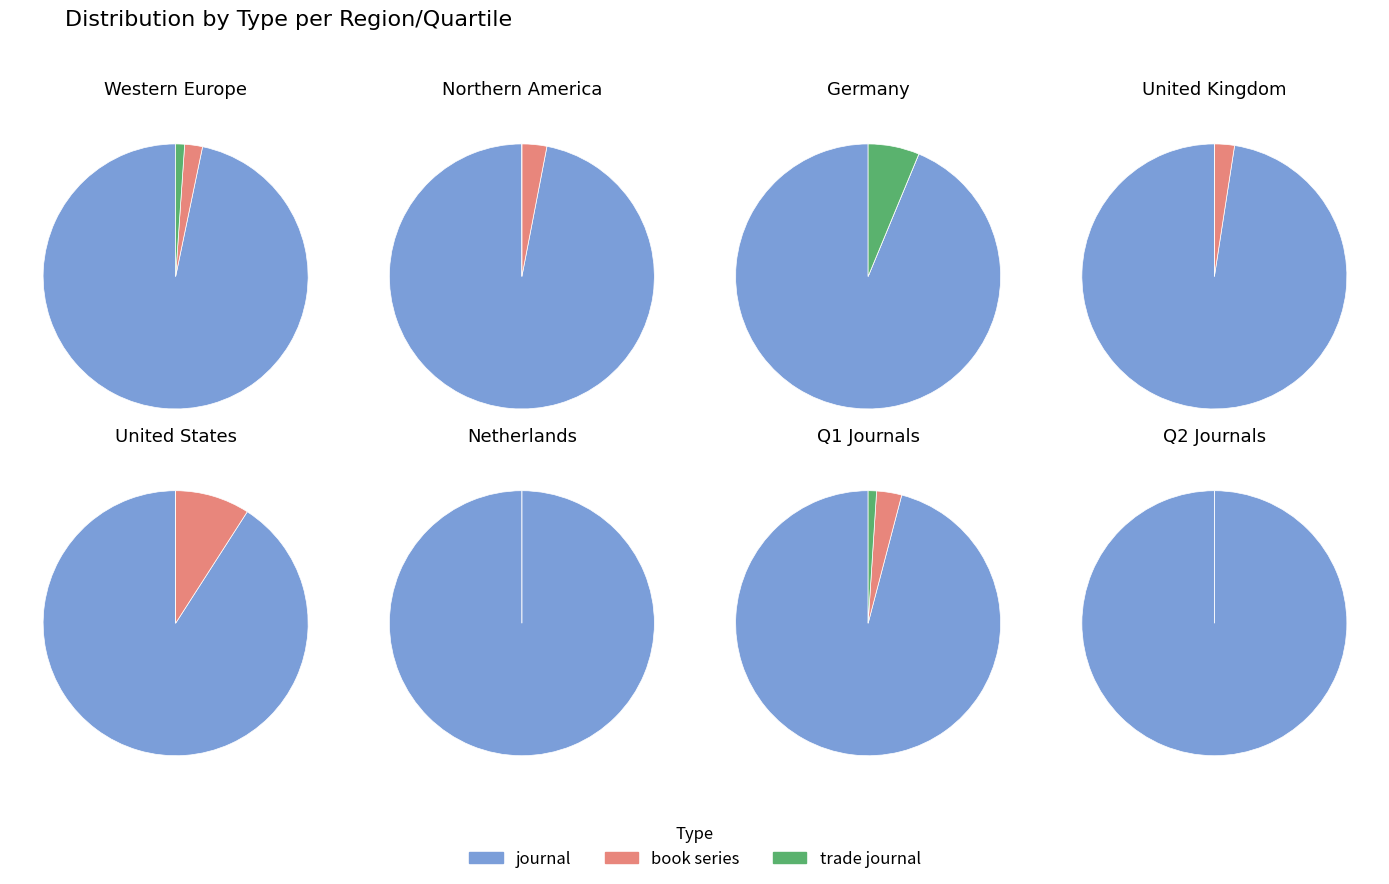

The other slice represents 11% of the pie. True or false?

False